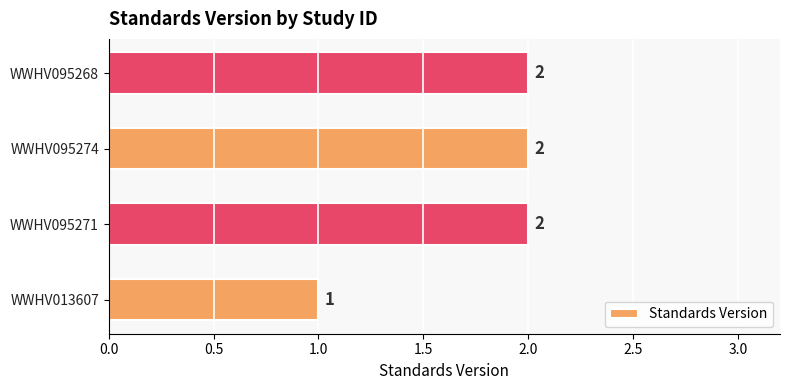

Reading top to bottom, what are all the values shown in this chart?

2	2	2	1